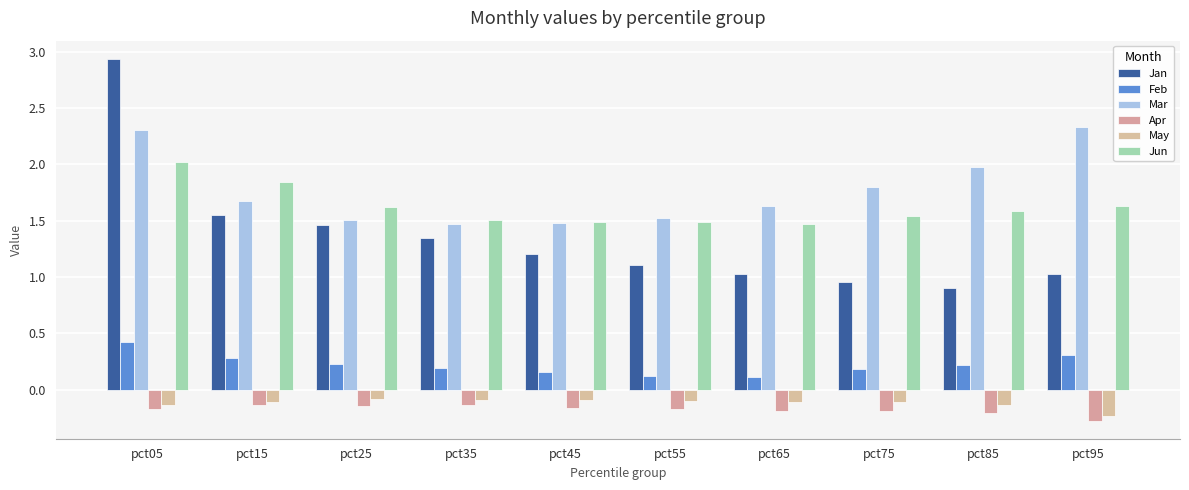

How many bars are there in total?

60